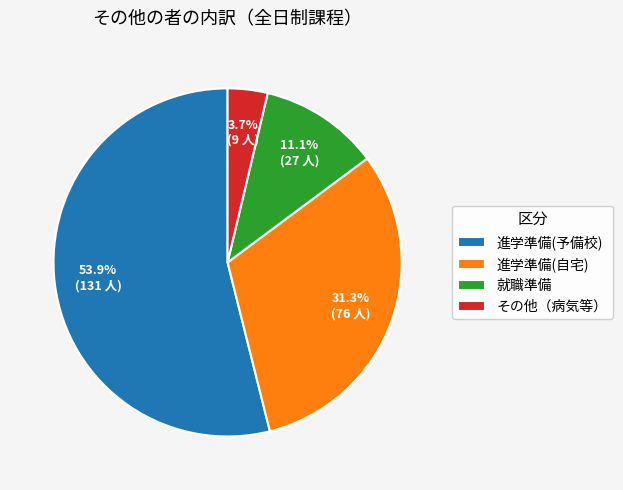

What portion of the pie excludes 進学準備(予備校)?

46.1%